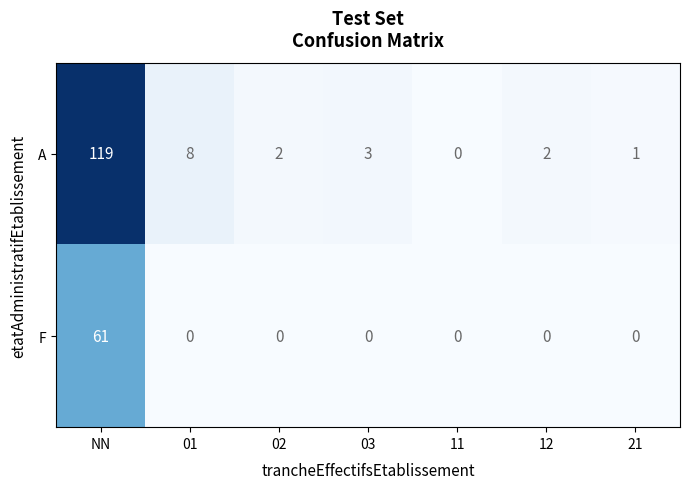

What is the difference between the highest and lowest values at NN?

58